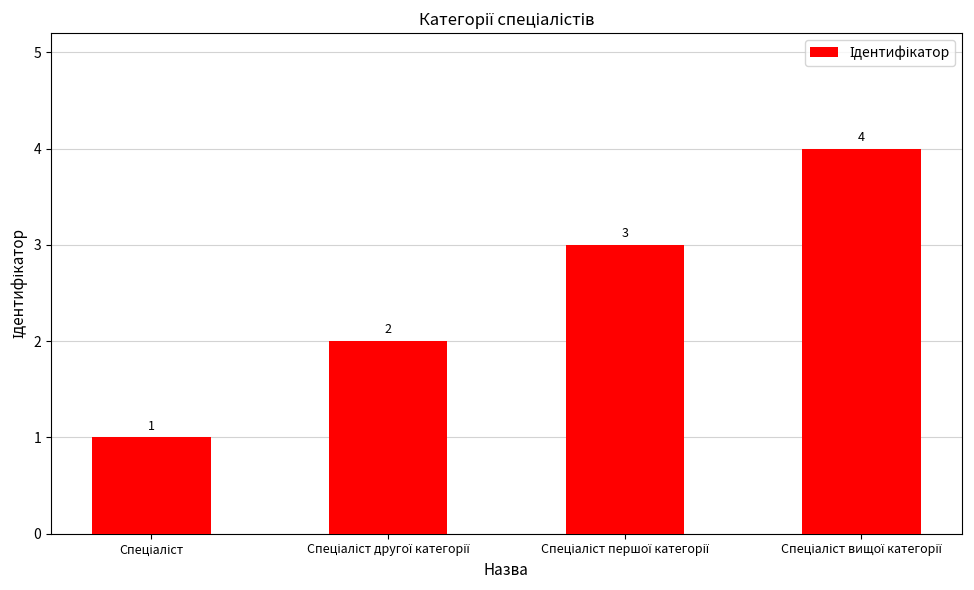

What is the maximum value shown in the chart?

4